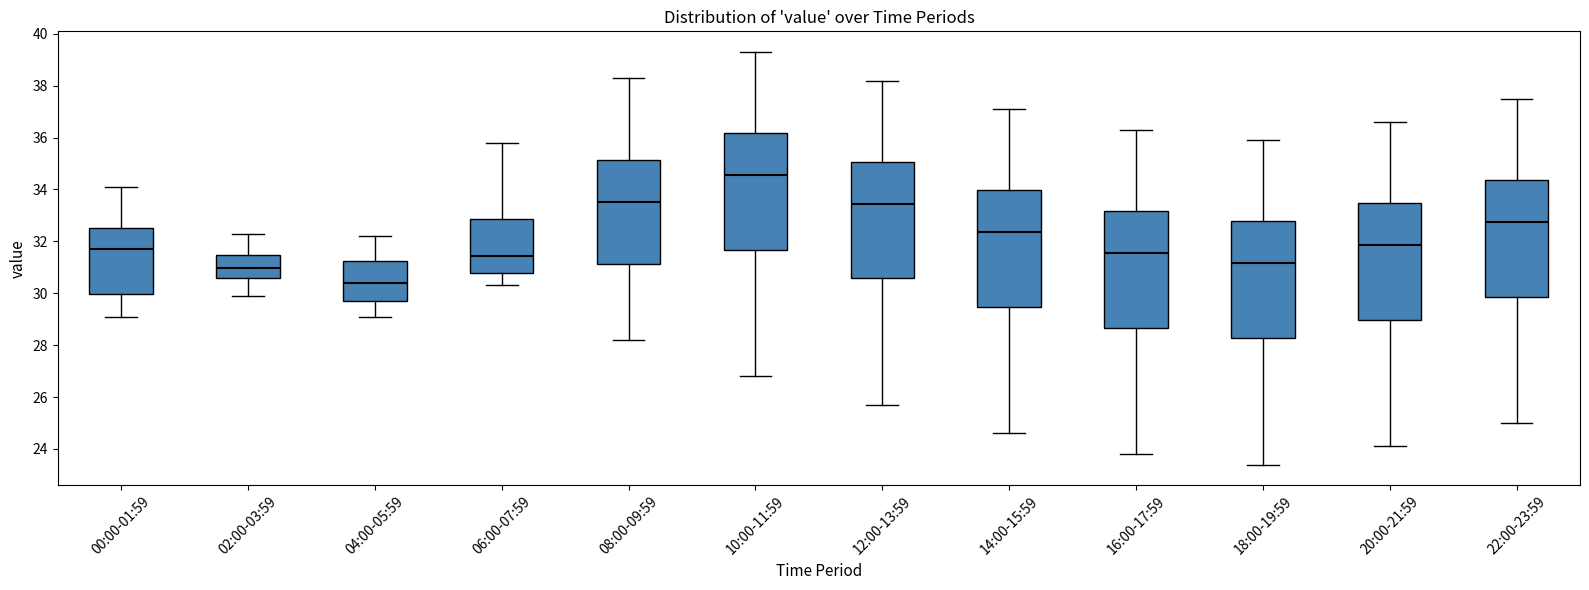

Reading left to right, transcribe this box plot: for each box, give where its median line is, the range the box spans, and where its two whiskers end, as read against the y-axis. The values are not printed on the chart, so give them approximately, as read against the axis.

00:00-01:59: median 31.8, box 30.0 to 32.6, whiskers 29.2 to 34.0
02:00-03:59: median 31.0, box 30.6 to 31.4, whiskers 30.0 to 32.4
04:00-05:59: median 30.4, box 29.8 to 31.2, whiskers 29.2 to 32.2
06:00-07:59: median 31.4, box 30.8 to 32.8, whiskers 30.4 to 35.8
08:00-09:59: median 33.6, box 31.2 to 35.2, whiskers 28.2 to 38.4
10:00-11:59: median 34.6, box 31.6 to 36.2, whiskers 26.8 to 39.4
12:00-13:59: median 33.4, box 30.6 to 35.0, whiskers 25.8 to 38.2
14:00-15:59: median 32.4, box 29.4 to 34.0, whiskers 24.6 to 37.2
16:00-17:59: median 31.6, box 28.6 to 33.2, whiskers 23.8 to 36.4
18:00-19:59: median 31.2, box 28.2 to 32.8, whiskers 23.4 to 36.0
20:00-21:59: median 31.8, box 29.0 to 33.4, whiskers 24.2 to 36.6
22:00-23:59: median 32.8, box 29.8 to 34.4, whiskers 25.0 to 37.6